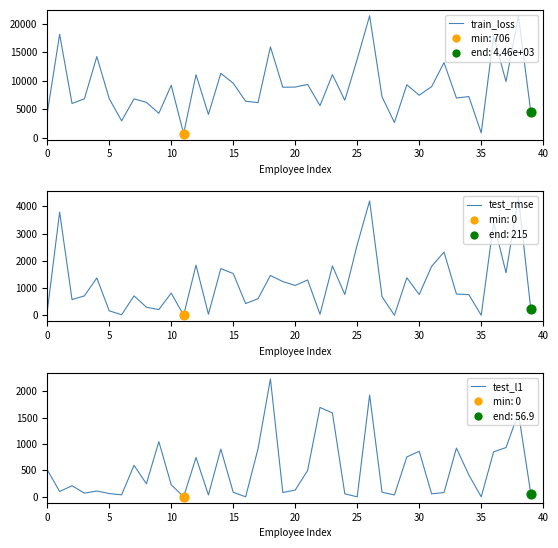

At how many categories does at least one series exceed 16022?

4